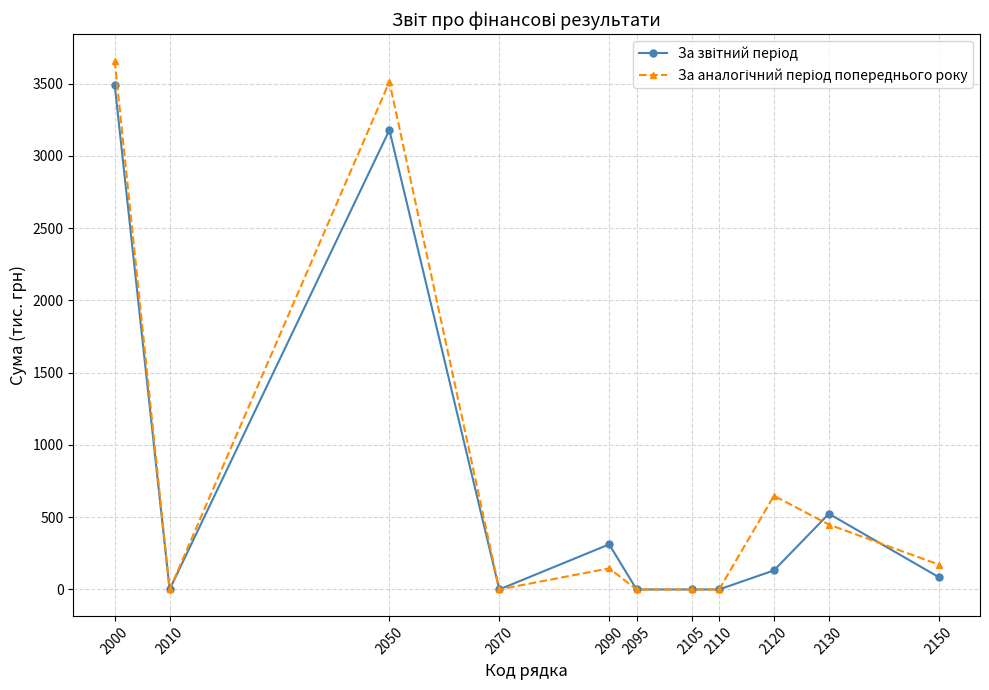

At how many categories does at least one series exceed 3028?

2